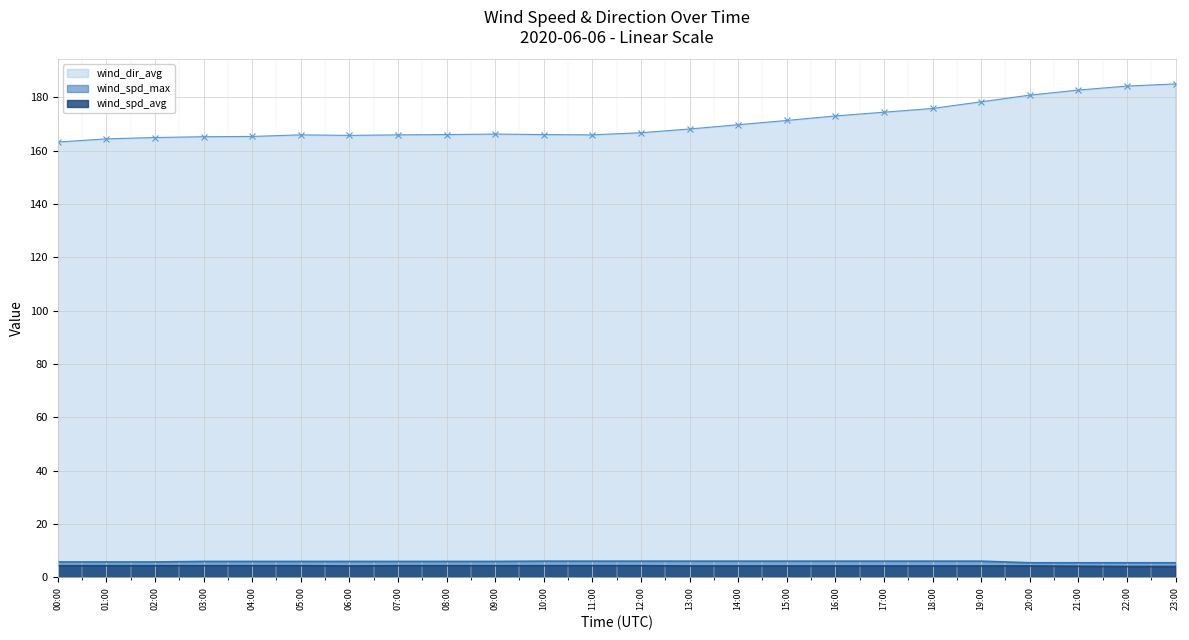

At which category is the sum across all series the highest?

23:00